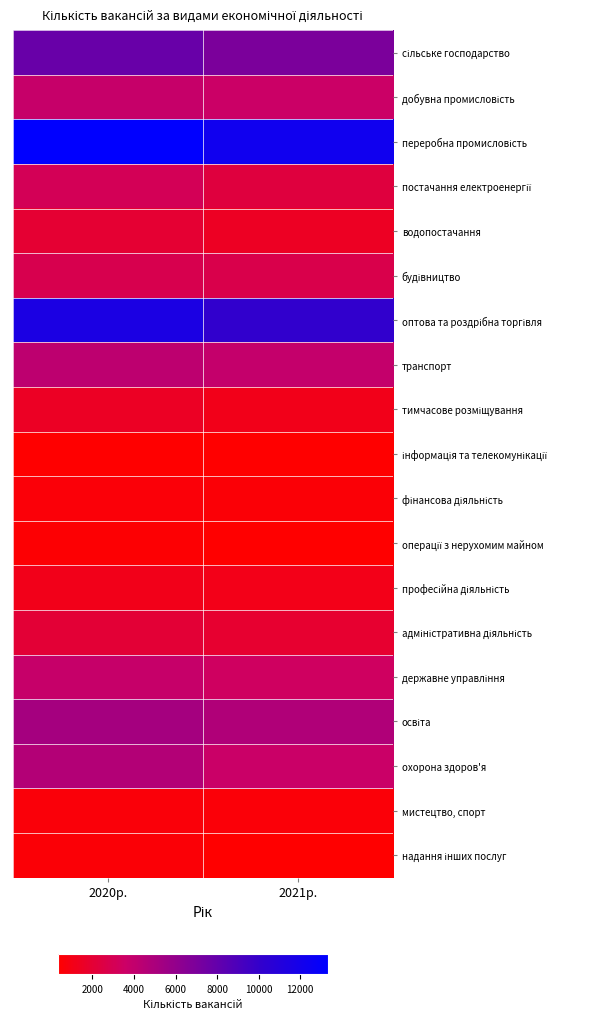

Which series changed the most between 2020р. and 2021р.?

оптова та роздрібна торгівля